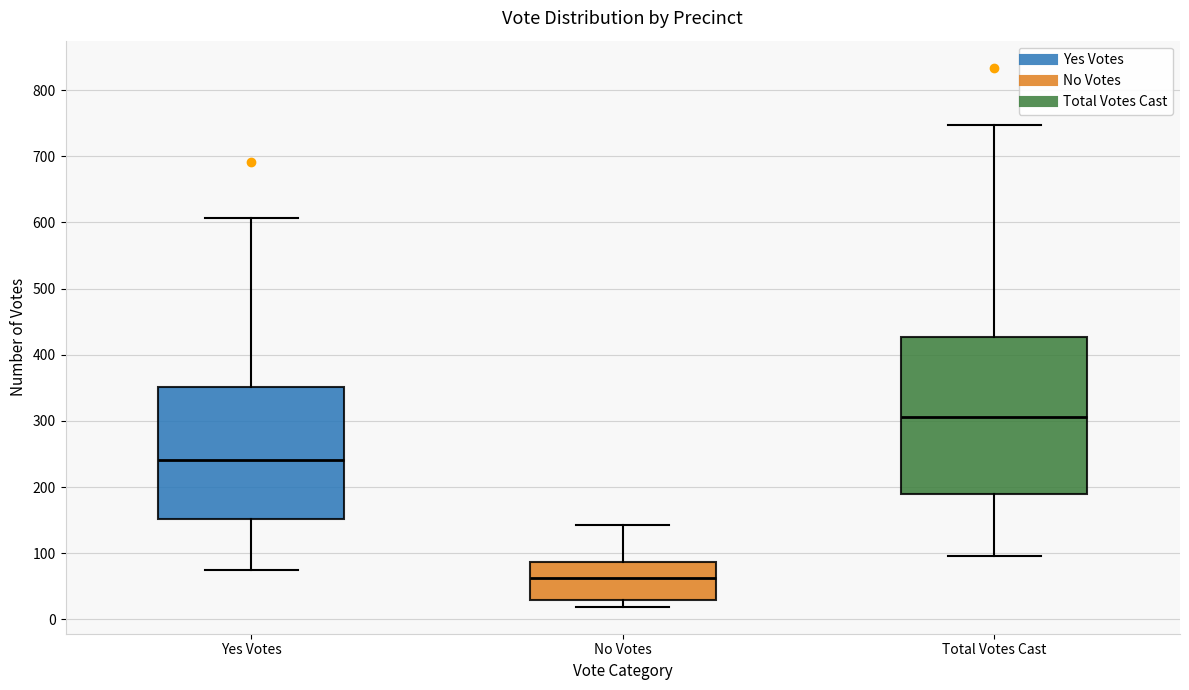

Comparing the boxes themselves (not the whiskers), which one is the tallest?

Total Votes Cast